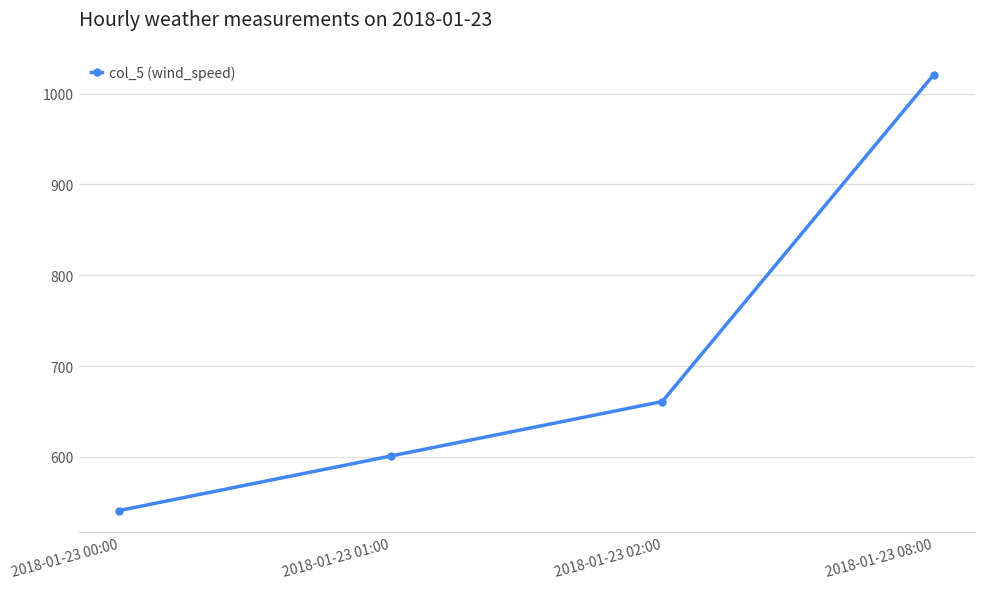

Reading left to right, list all the values displayed in this chart.

541	601	661	1021